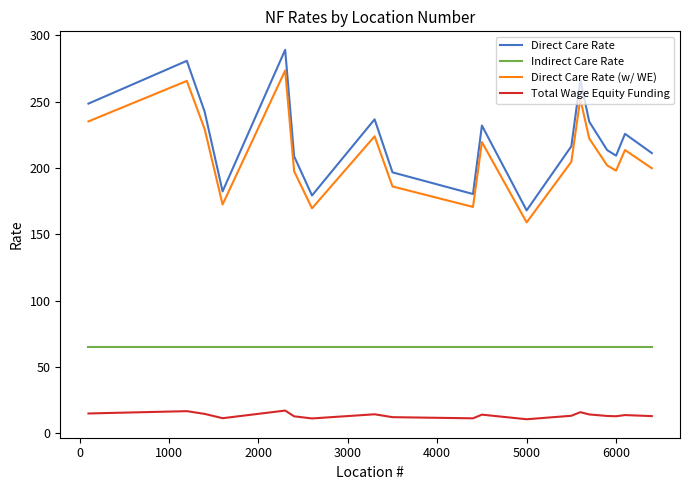

What is the minimum value for Direct Care Rate (w/ WE)?

159.0